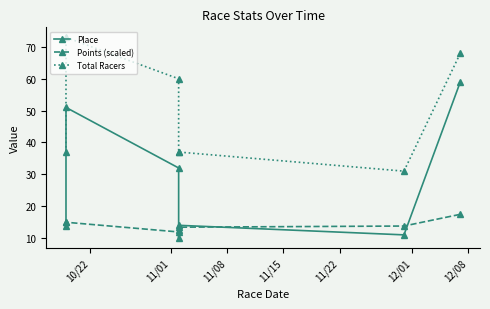

How many series are shown in this chart?

3